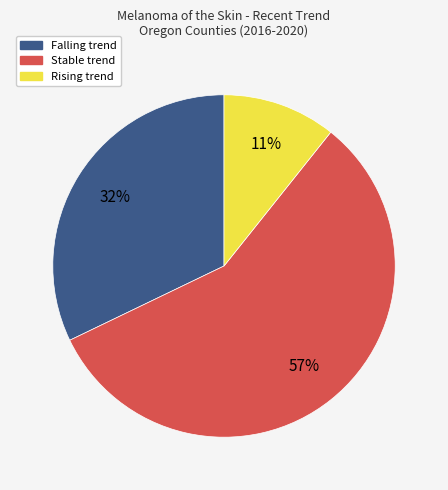

Does any single category account for the majority?

Yes